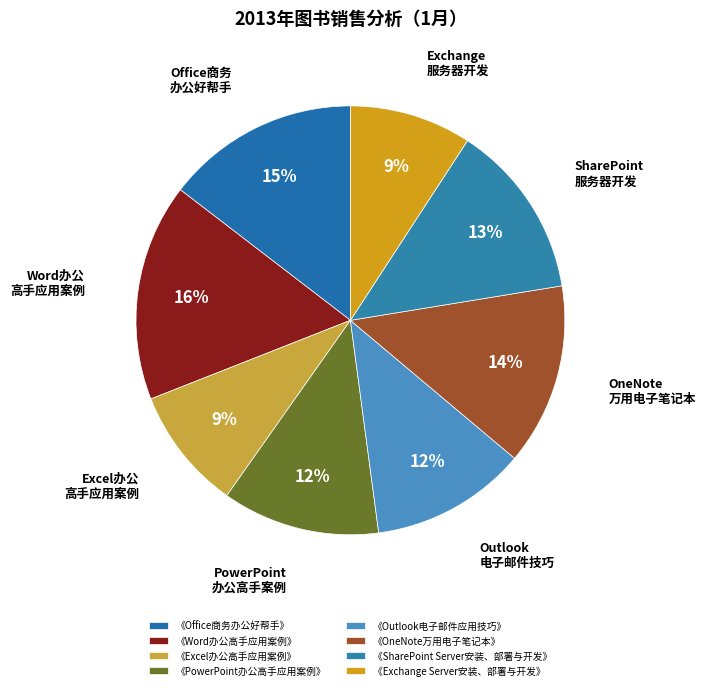

How many slices are in this pie chart?

8